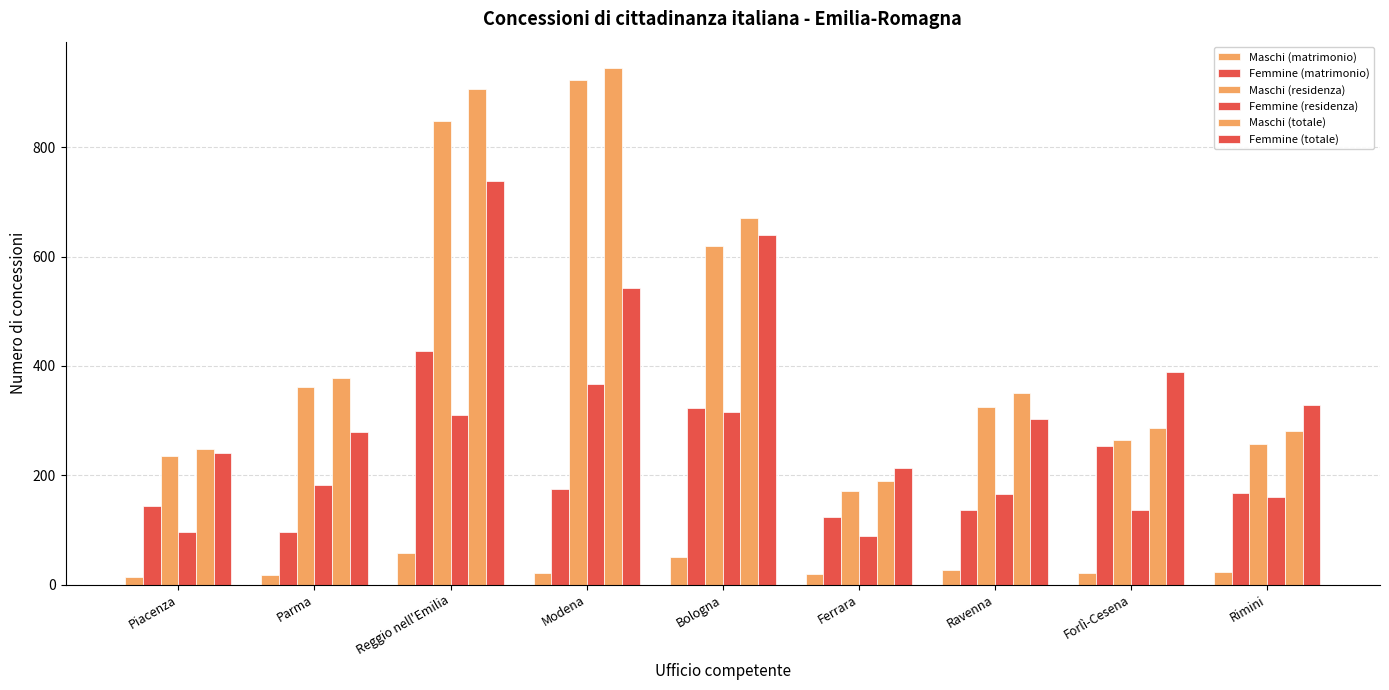

Where does the Femmine (residenza) series first go above 166?

Parma